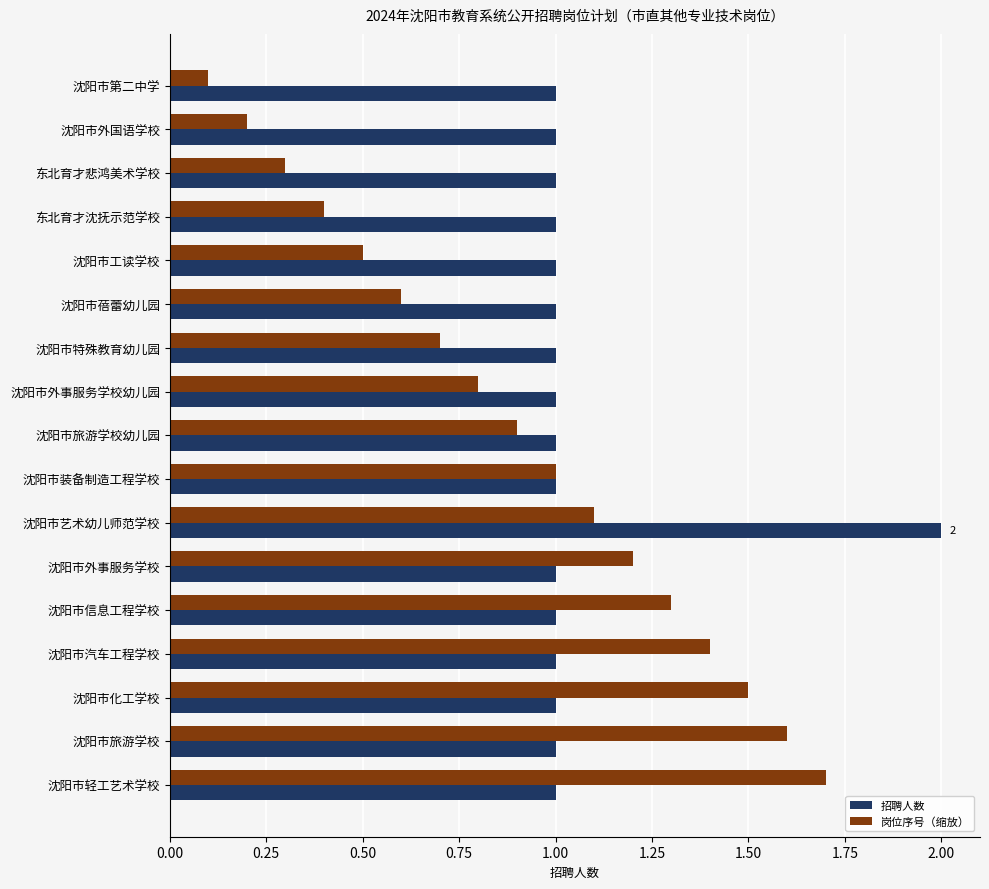

What is the difference between the highest and lowest values at 沈阳市化工学校?

0.5